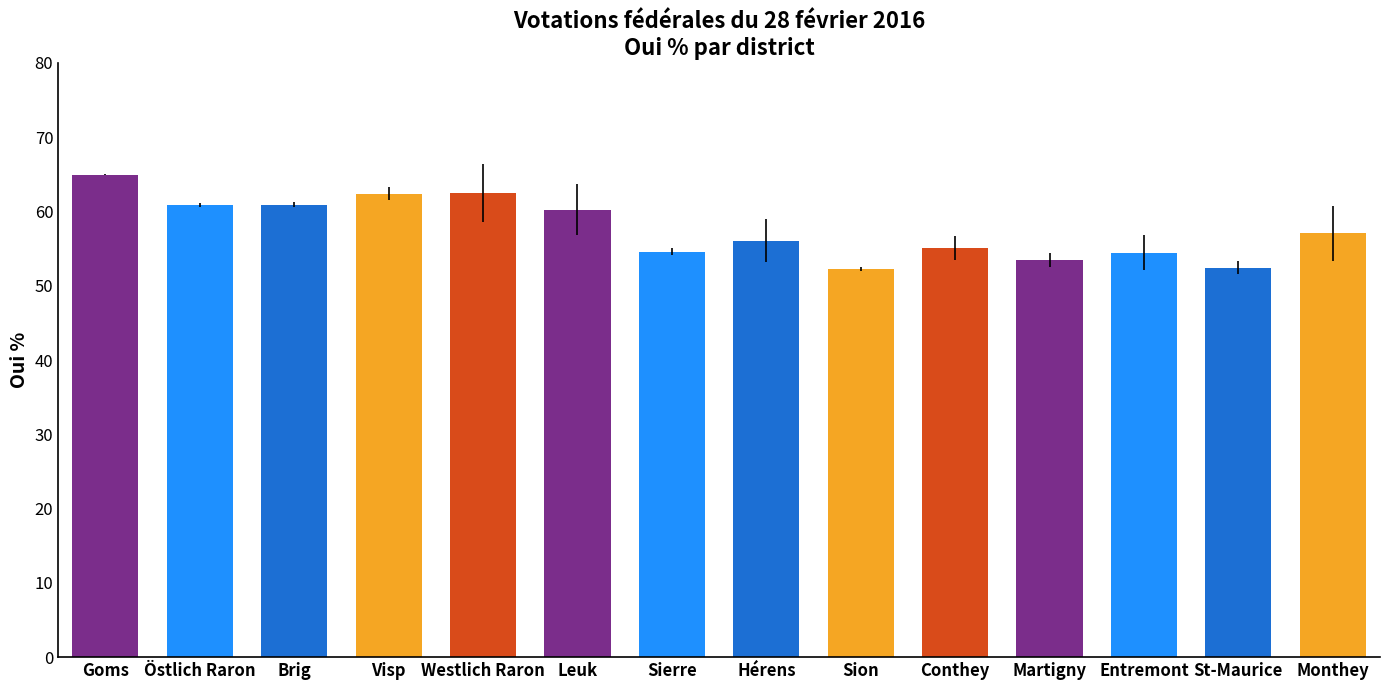

What is the value of the 6th bar from the left?

60.2